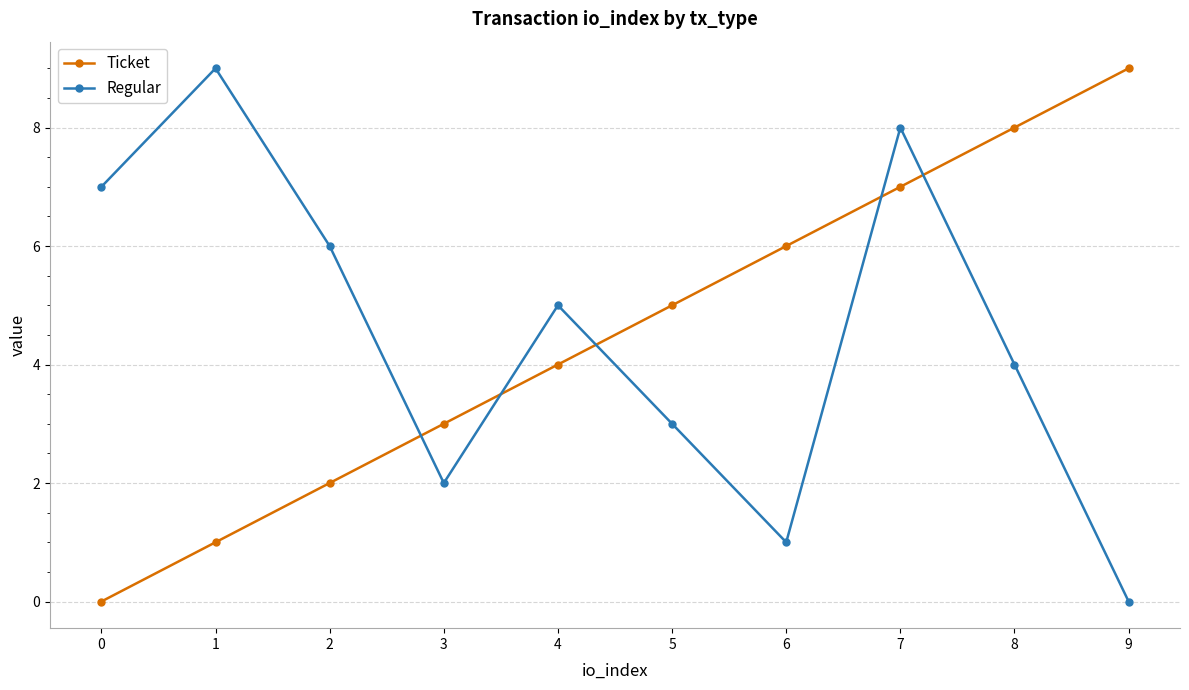

Is the value of Ticket at 0 greater than the value of Regular at 5?

No